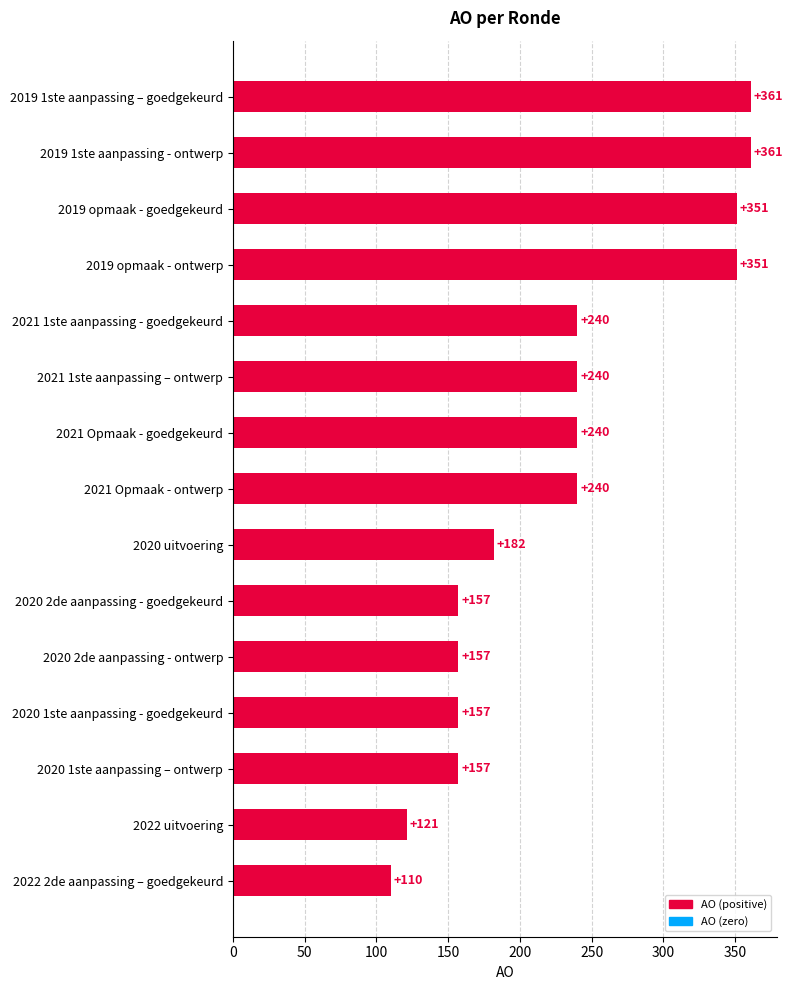

What is the label of the 15th bar from the top?

2022 2de aanpassing – goedgekeurd